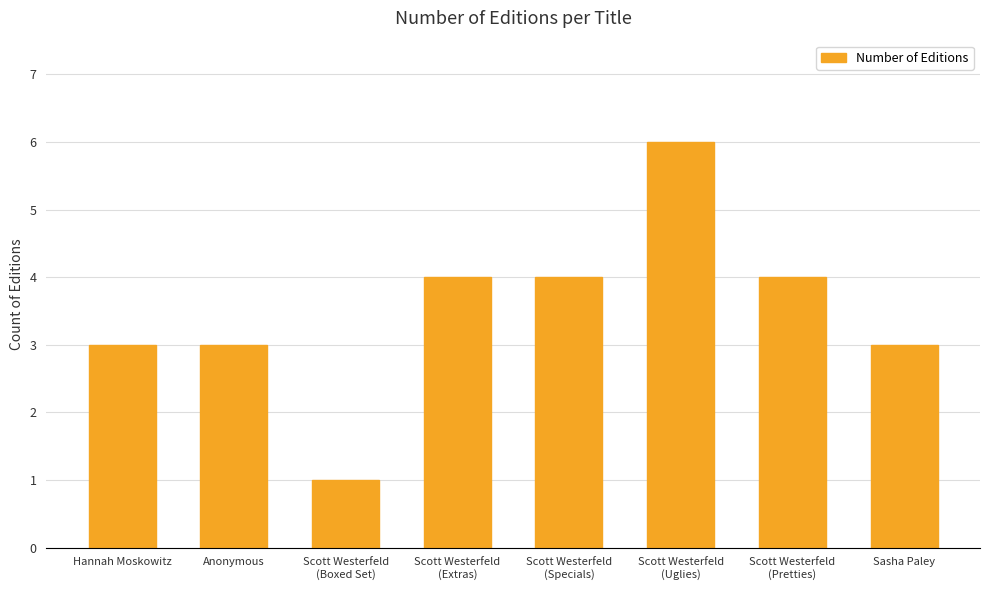

Approximately how many times larger is the value at Anonymous compared to Sasha Paley?

1.0